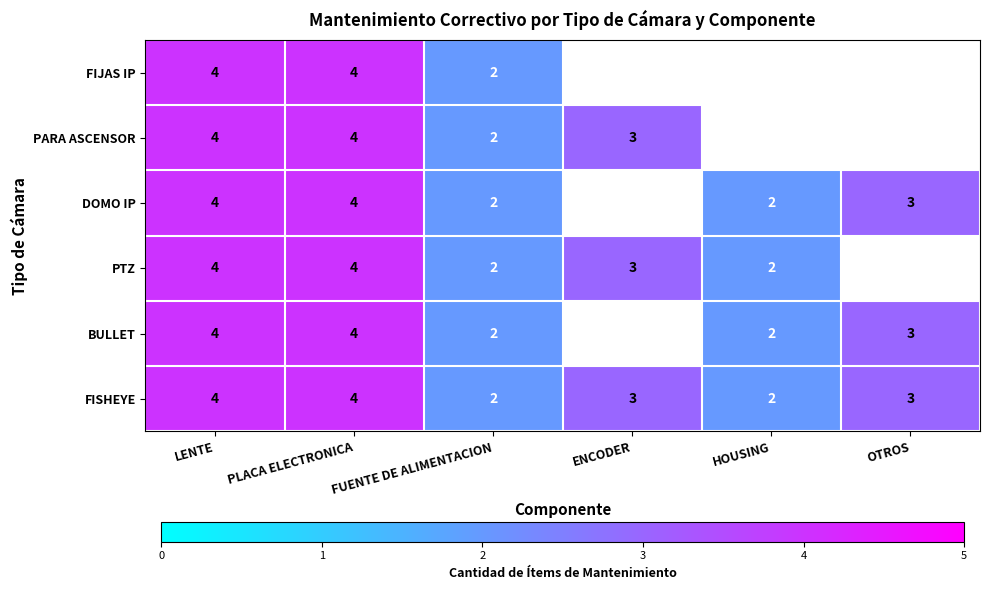

At which label does FISHEYE first exceed 3?

LENTE